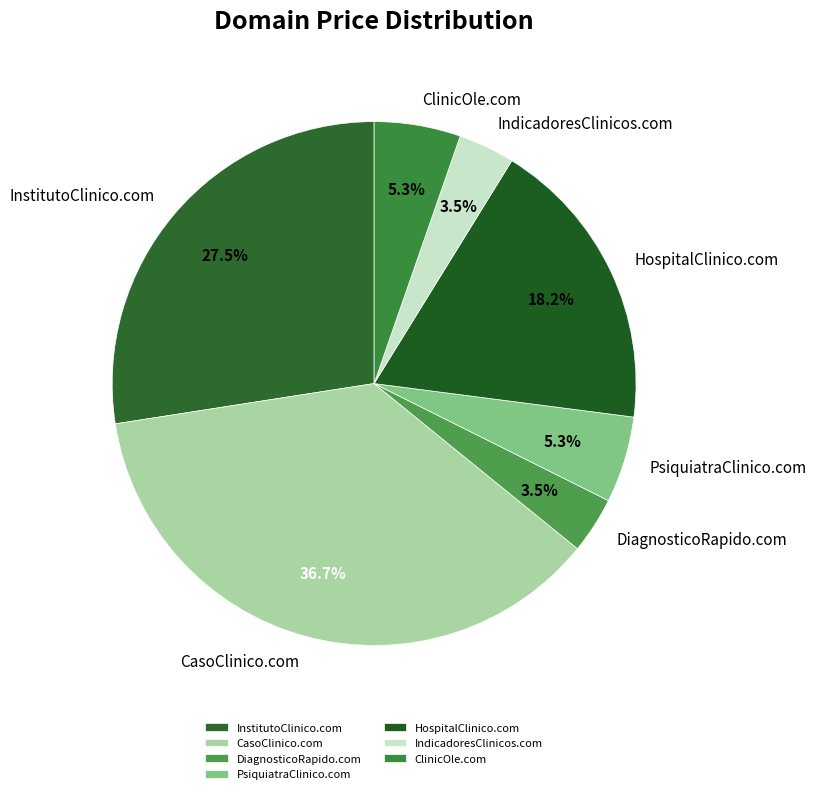

Which category has the biggest portion of the pie?

CasoClinico.com